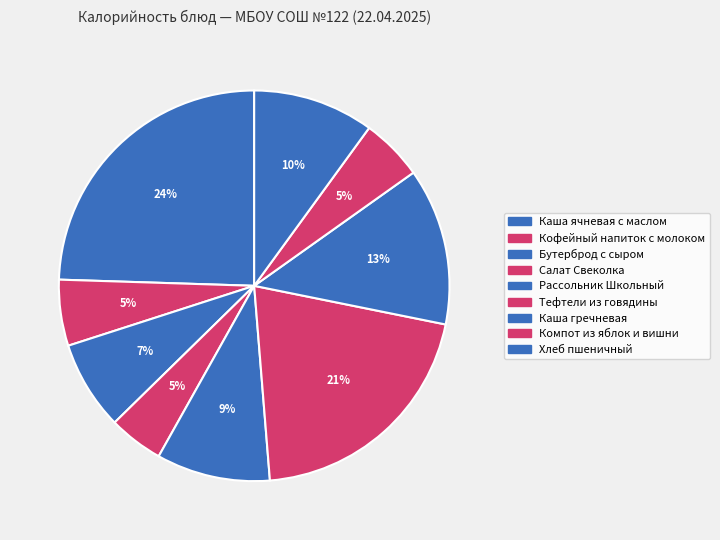

Is there a majority slice in this chart?

No